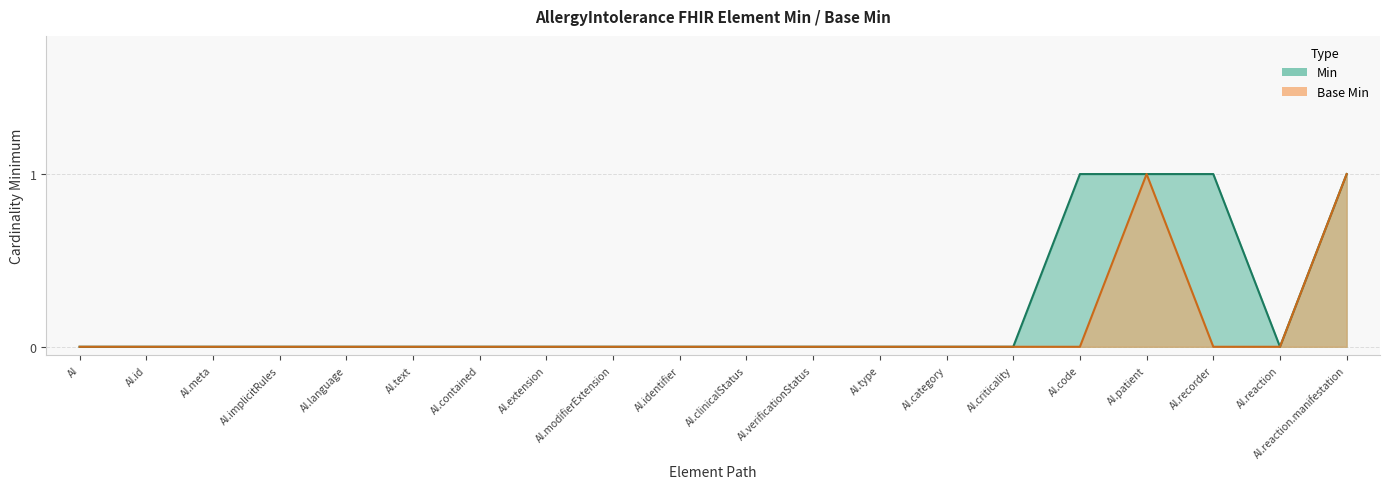

Does the chart have visible grid lines?

Yes